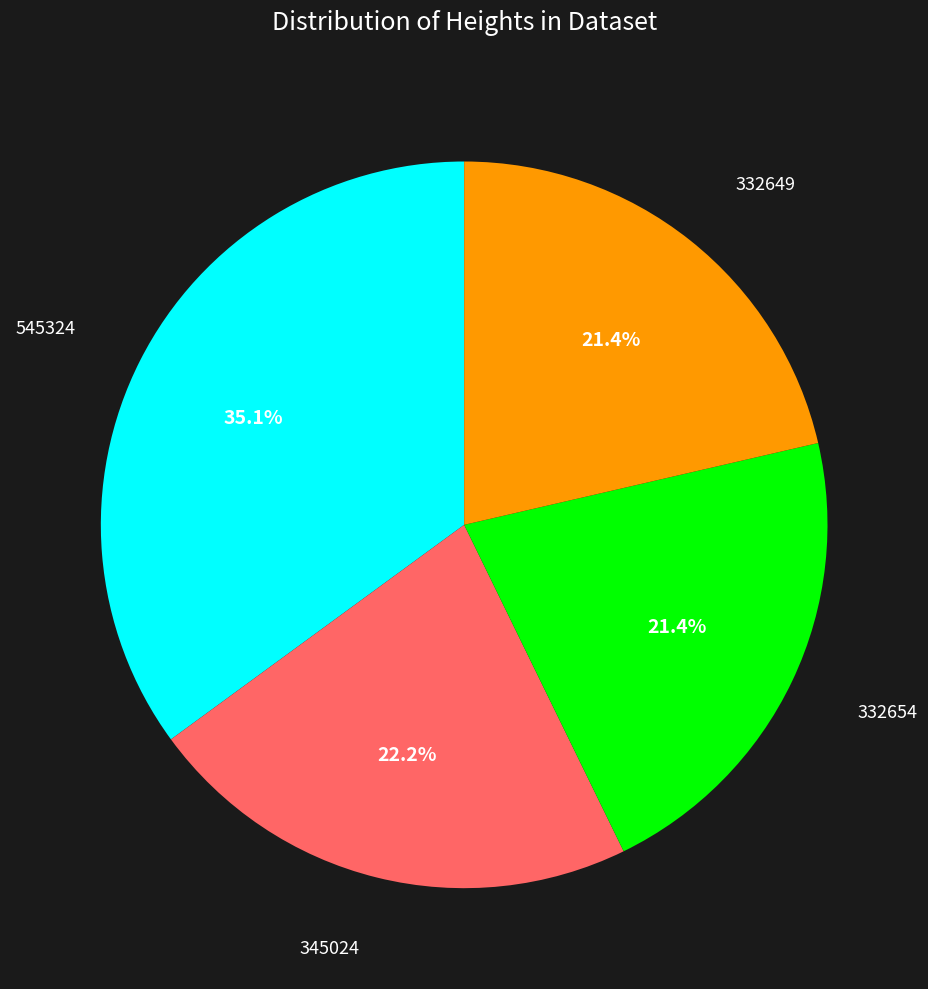

To the nearest percent, what is the difference between the largest and smallest slice percentages?

14%